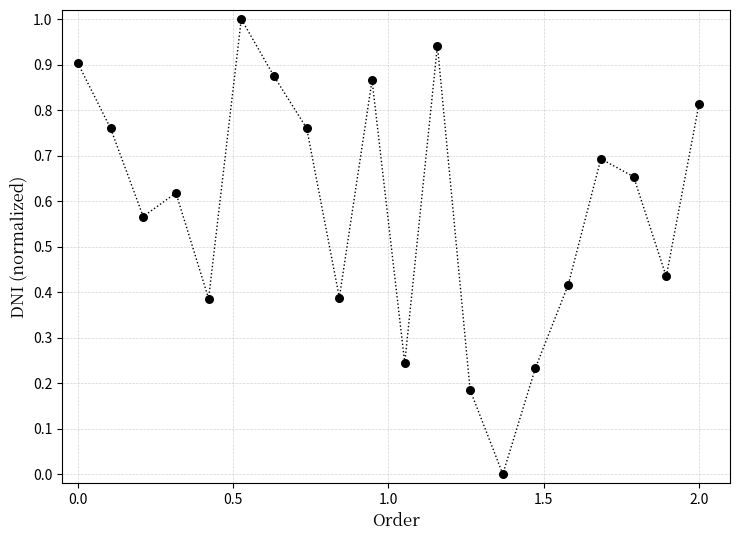

What is the range of Y values (max minus min)?

1.0